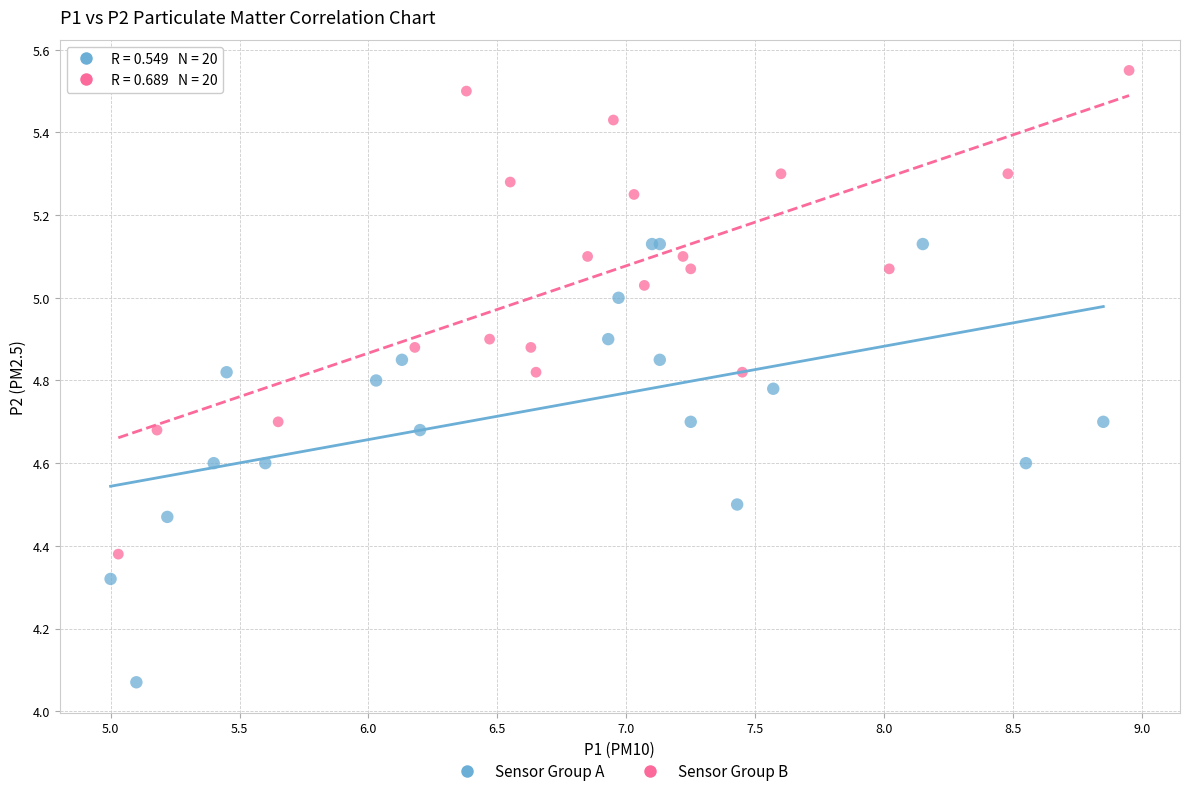

Which series has the largest Y range (max minus min)?

Sensor Group B